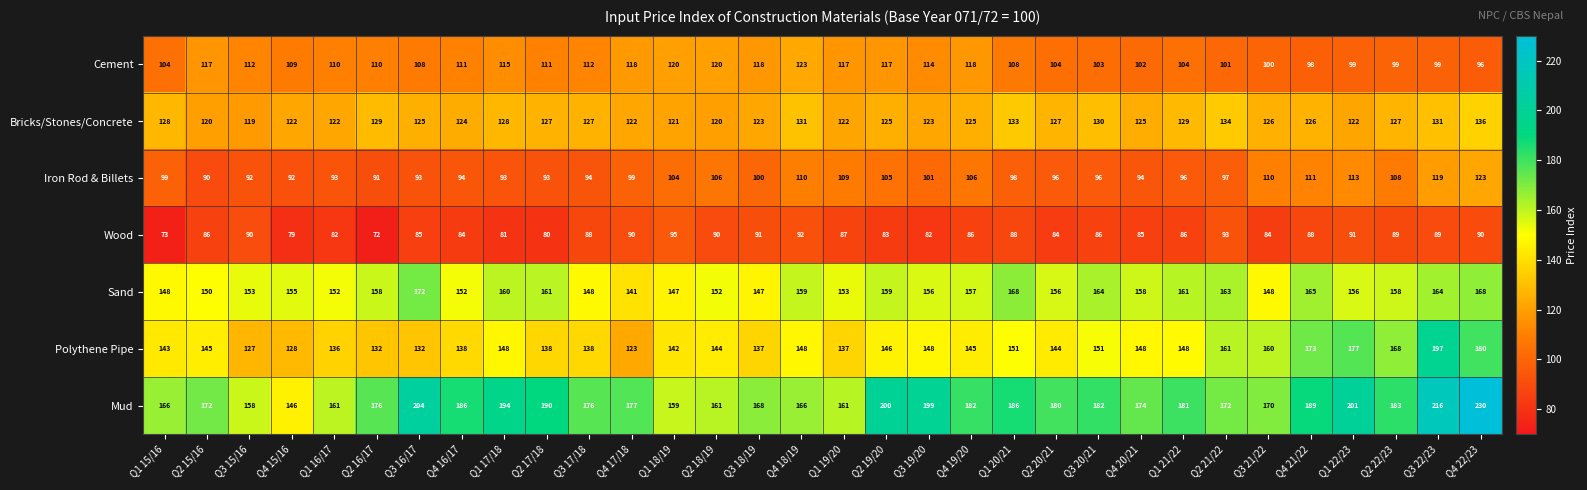

What is the smallest value displayed?

72